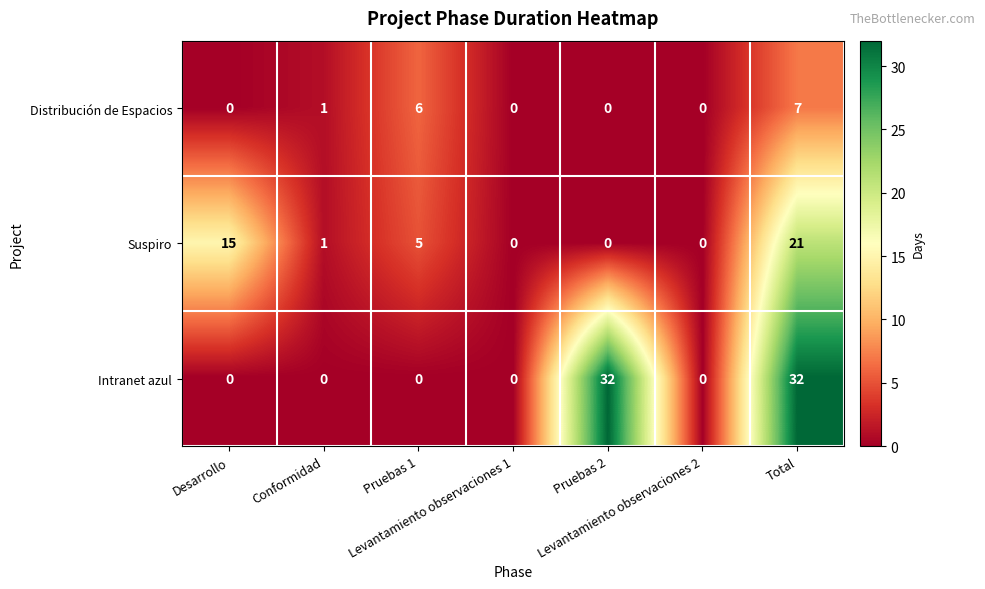

Which series has the largest total across all categories?

Intranet azul